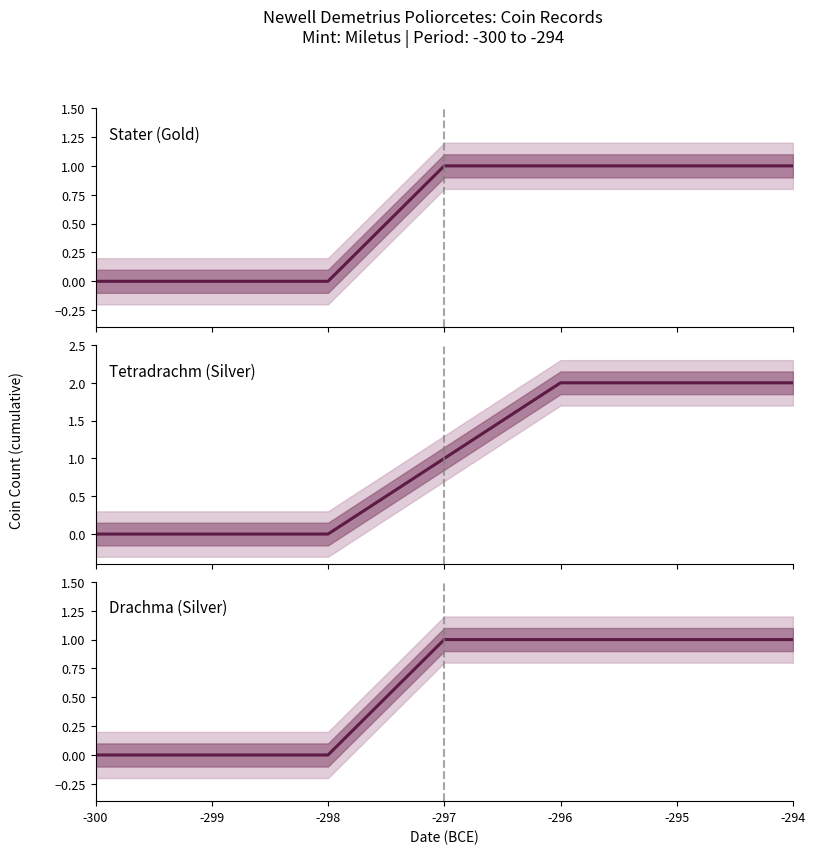

Is it true that Drachma (Silver) equals 0 at -299?

True